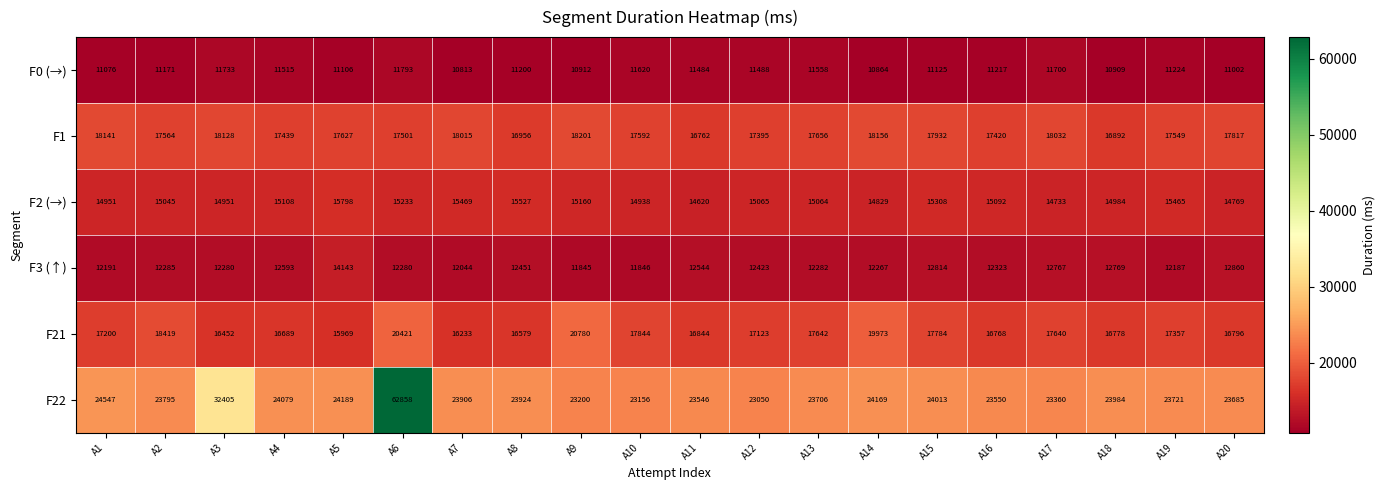

The F2 (→) series shows 4867 at A20. True or false?

False